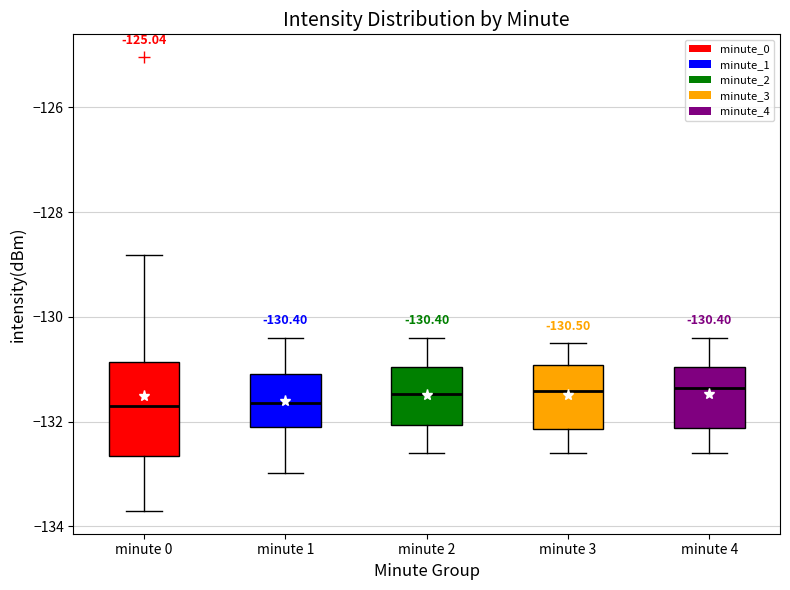

Comparing the boxes themselves (not the whiskers), which one is the tallest?

minute 0